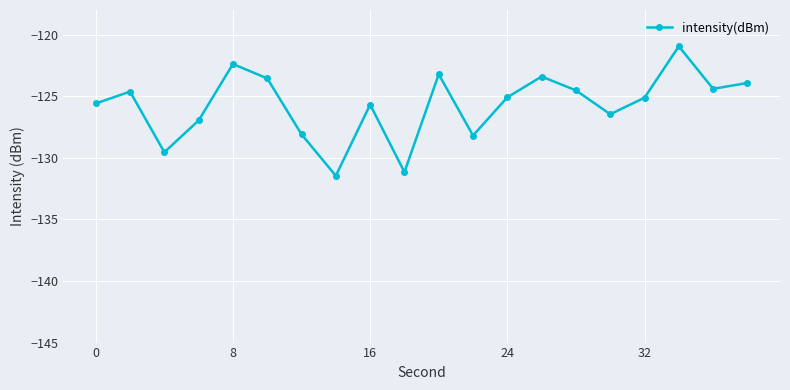

What is the sum of all values?

-2514.3